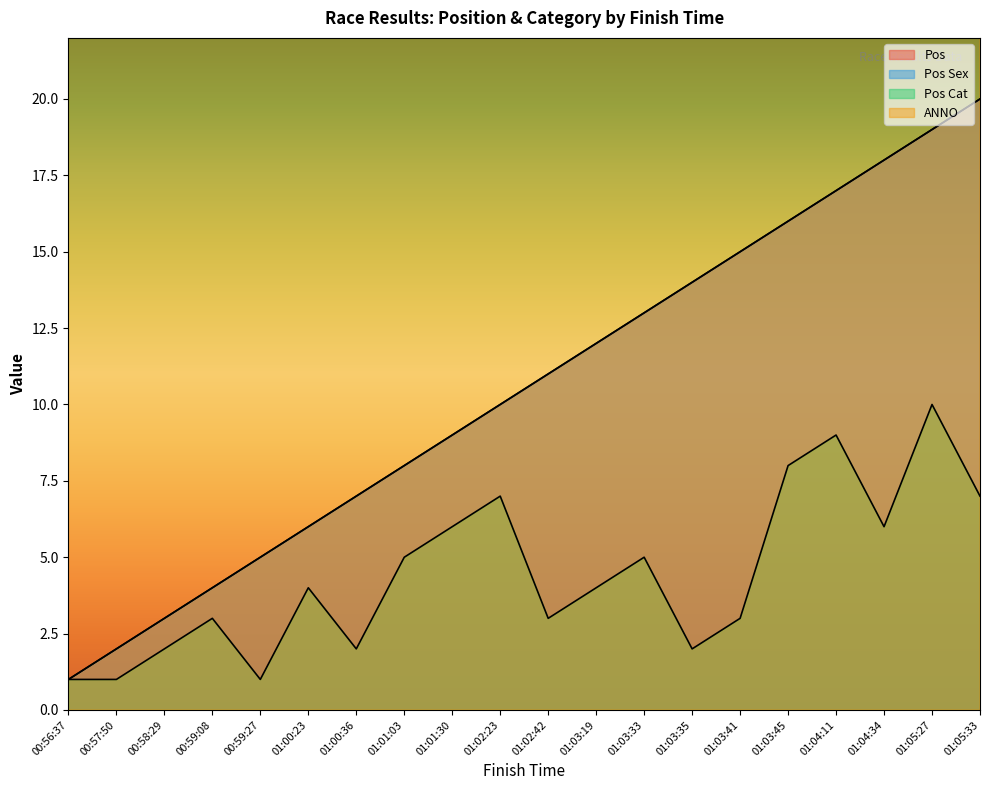

Reading right to left, list all the values displayed in this chart.

Pos: 20	19	18	17	16	15	14	13	12	11	10	9	8	7	6	5	4	3	2	1
Pos Sex: 20	19	18	17	16	15	14	13	12	11	10	9	8	7	6	5	4	3	2	1
Pos Cat: 7	10	6	9	8	3	2	5	4	3	7	6	5	2	4	1	3	2	1	1
ANNO: 1973	1986	1973	1982	1987	1992	1992	1974	1972	1977	1987	1987	1983	1976	1986	1996	1982	1986	1973	1980